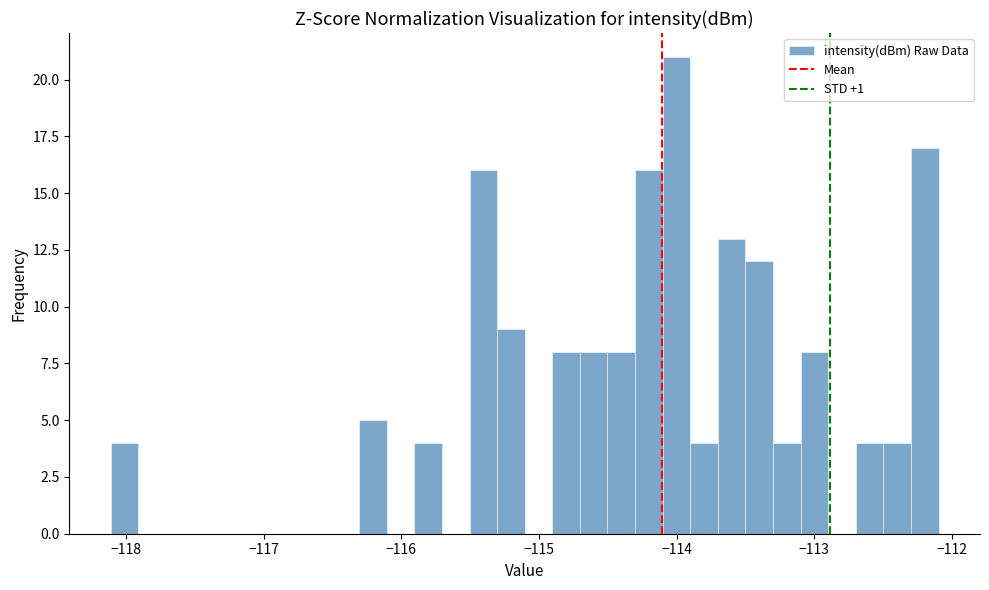

Read against the x-axis, roughly where is the centre of the tallest bar?

-114.0